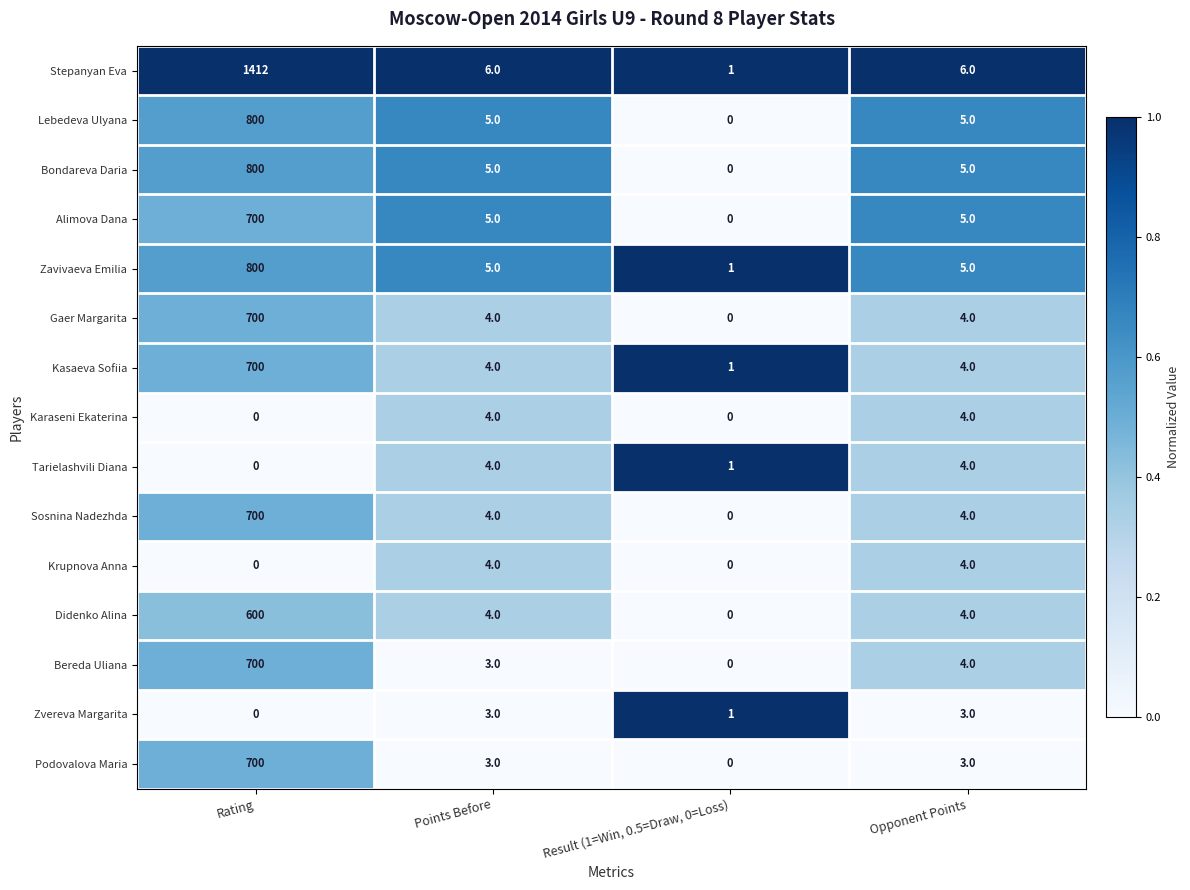

Count the number of data series in this chart.

15